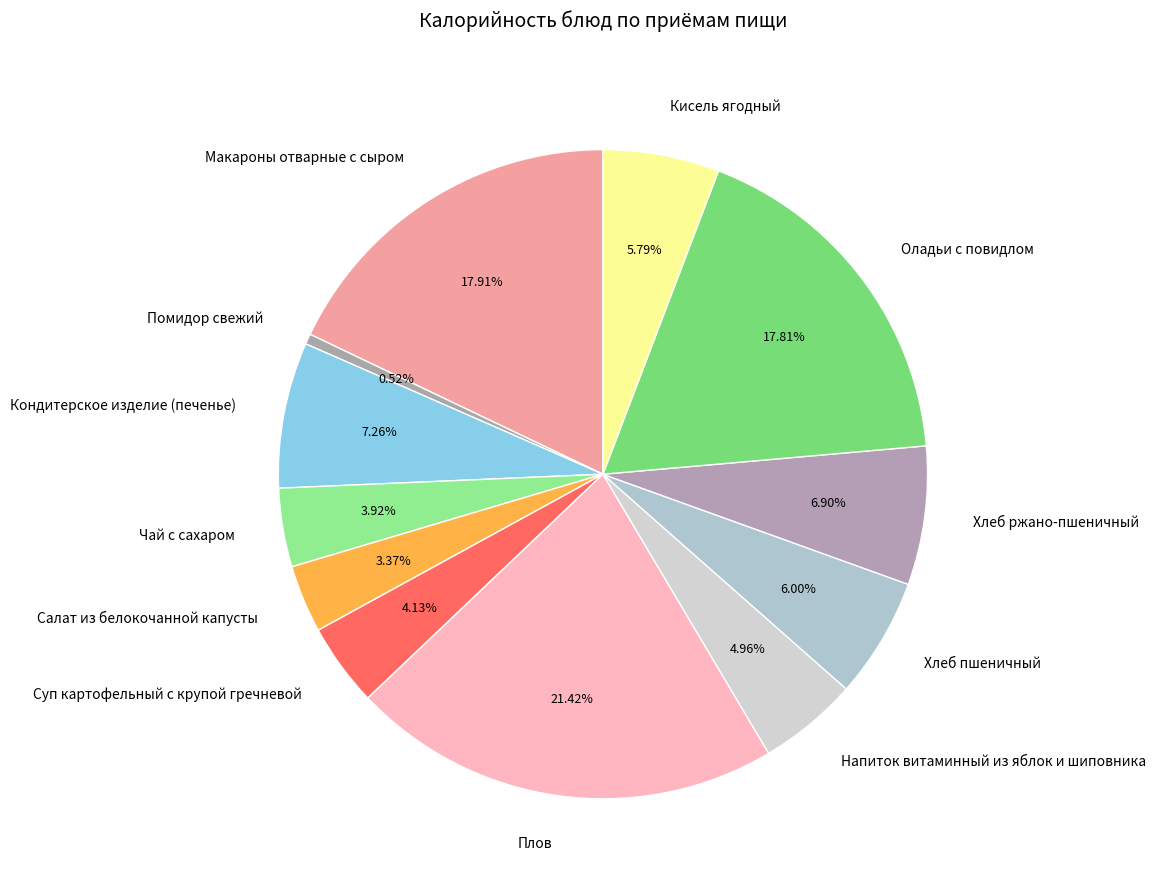

Does Помидор свежий account for over 50% of the chart?

No